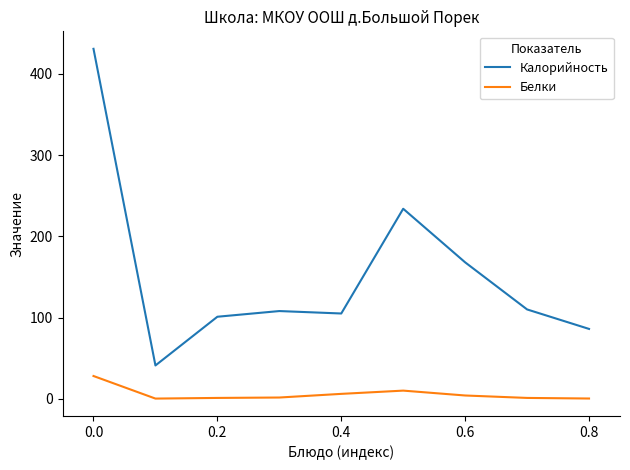

True or false: Белки and Калорийность cross at least once.

False